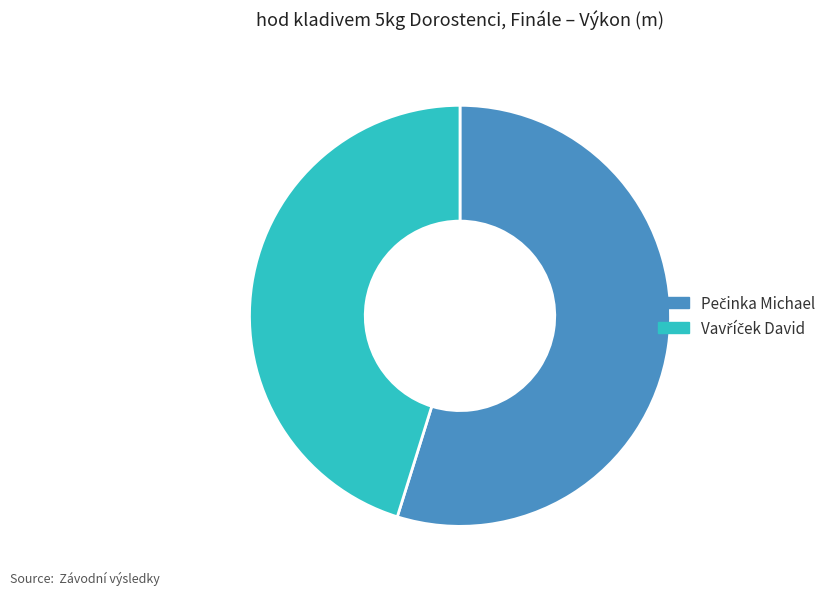

Does any single category account for the majority?

Yes